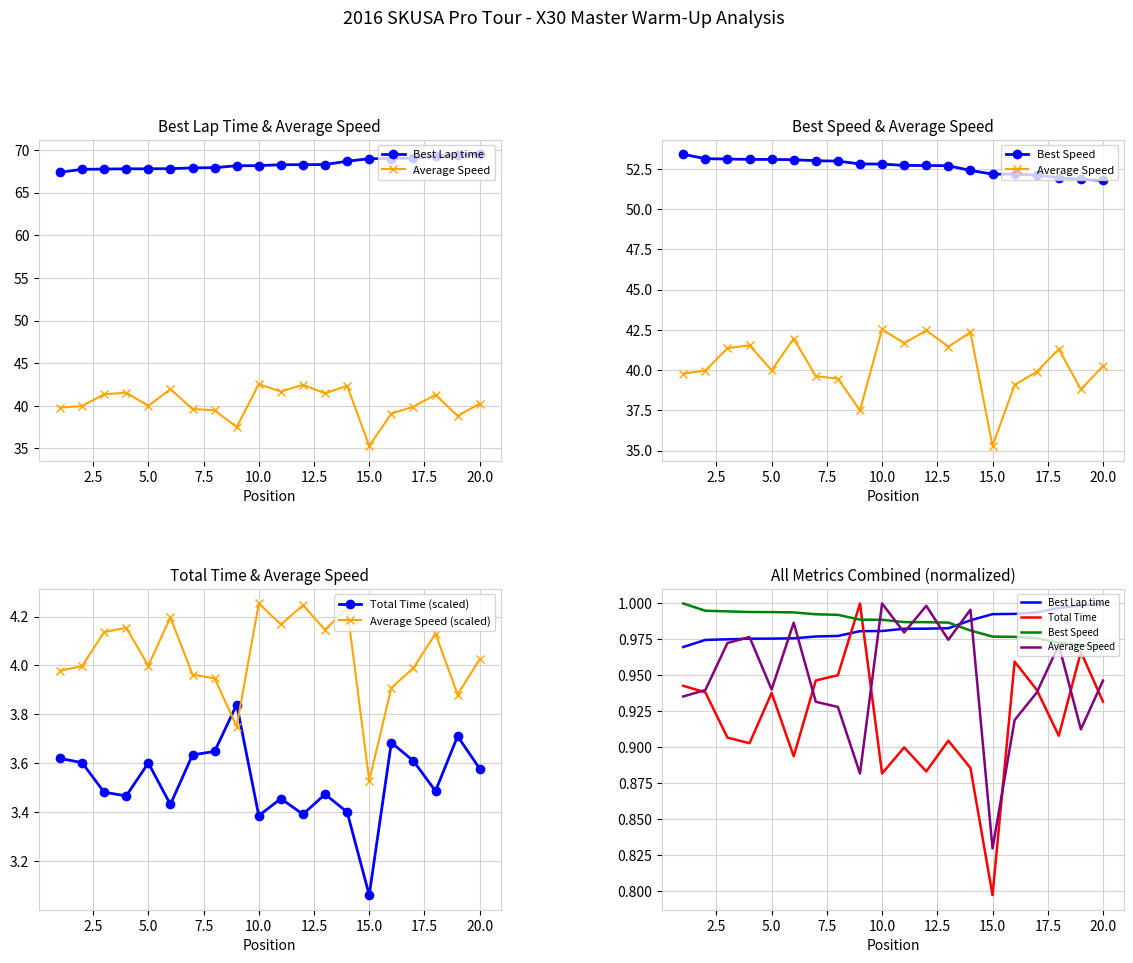

The Total Time (scaled) series shows 6.0 at 20.0. True or false?

False